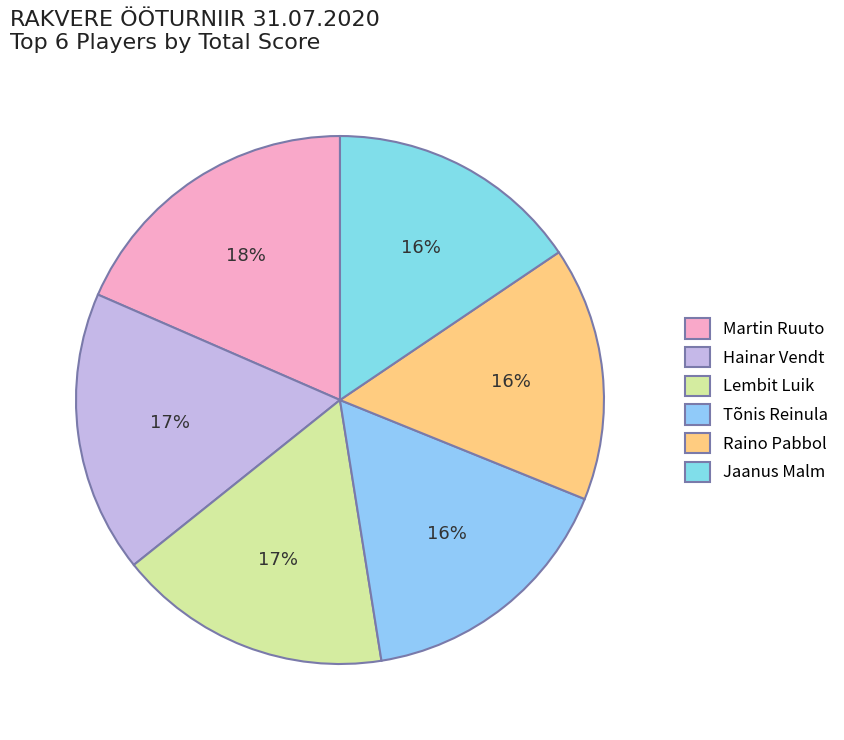

How many segments does this pie chart have?

6